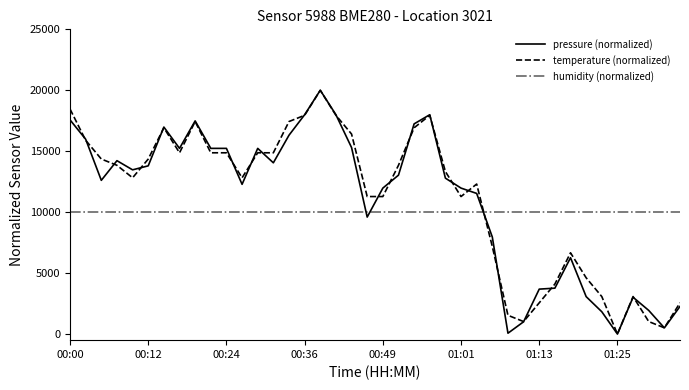

Which series ends up on top after the final intersection of temperature (normalized) and humidity (normalized)?

humidity (normalized)